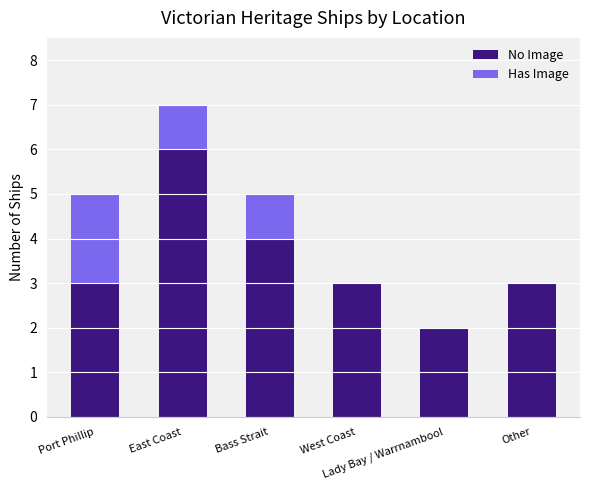

What is the highest value of the No Image series?

6